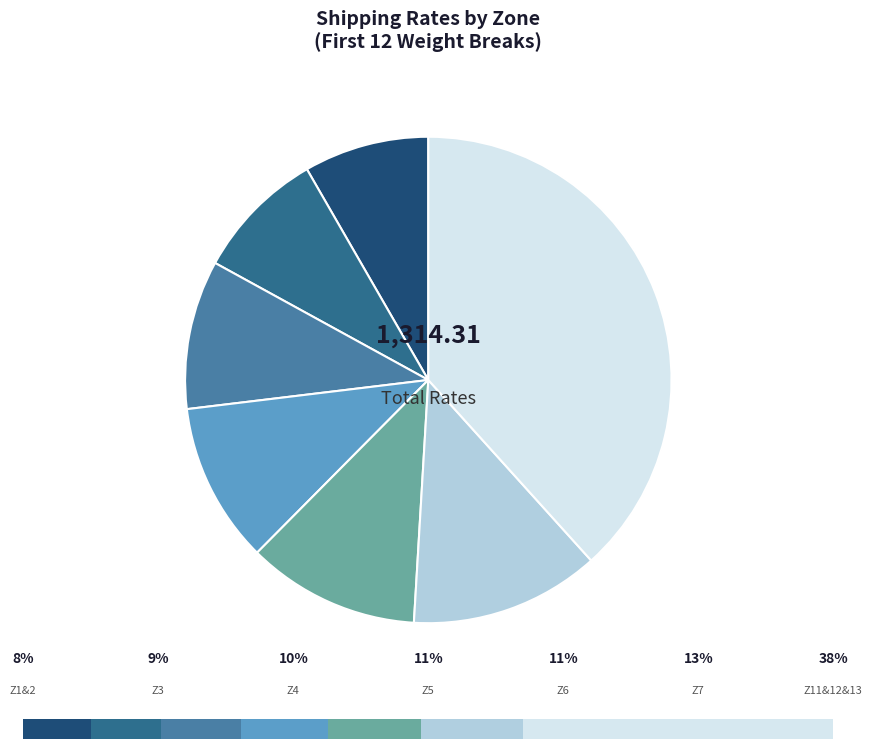

Is 10 LB the majority of the pie?

No